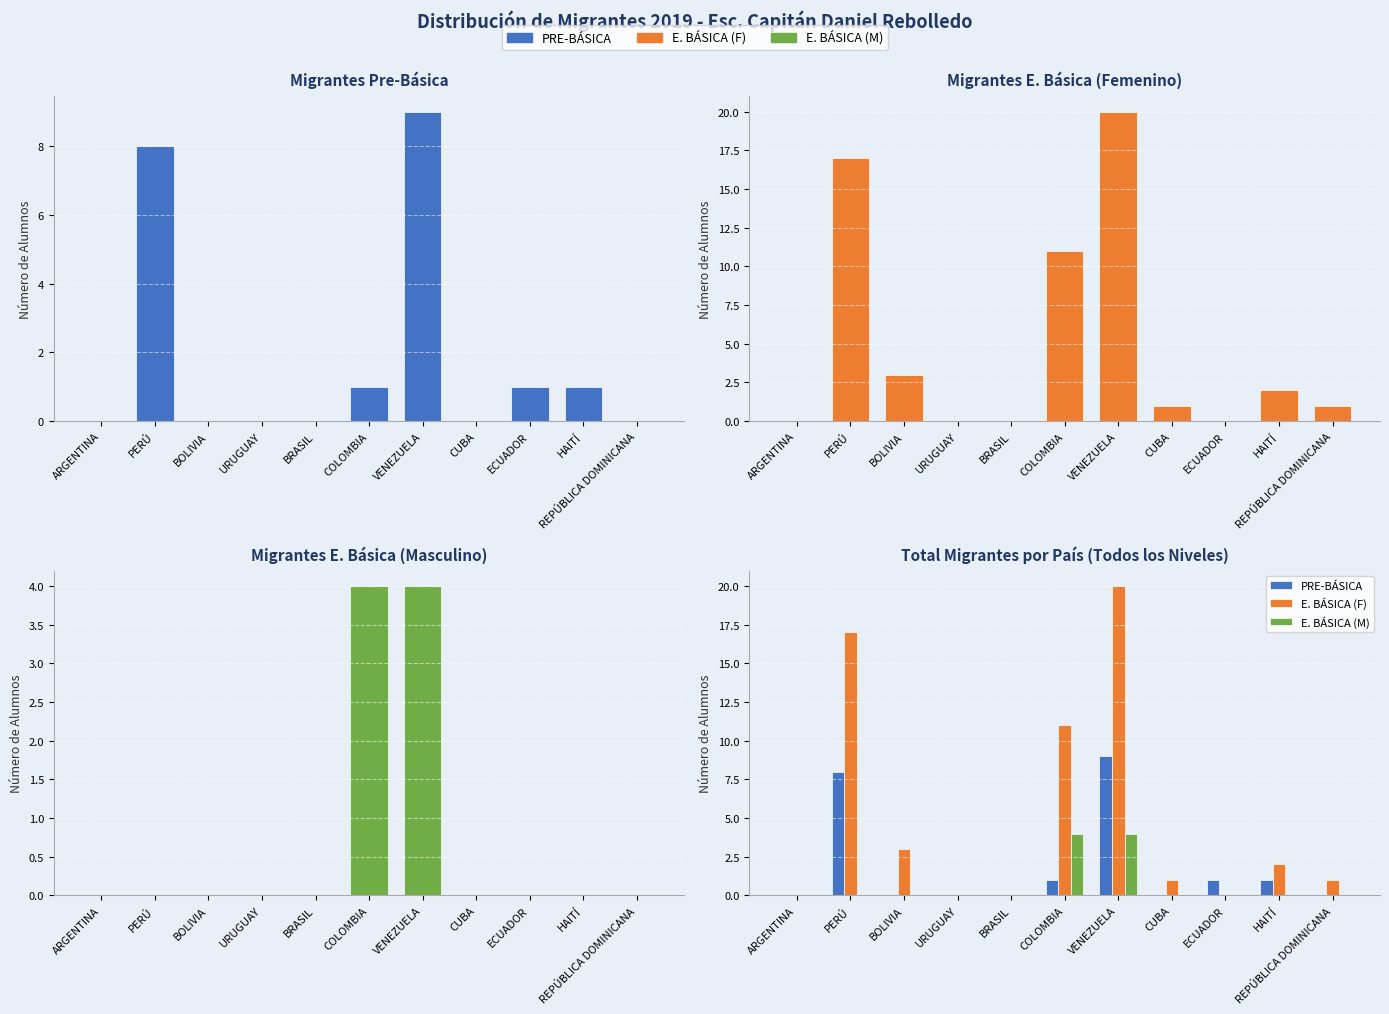

At which label does E. BÁSICA (F) reach its peak?

VENEZUELA